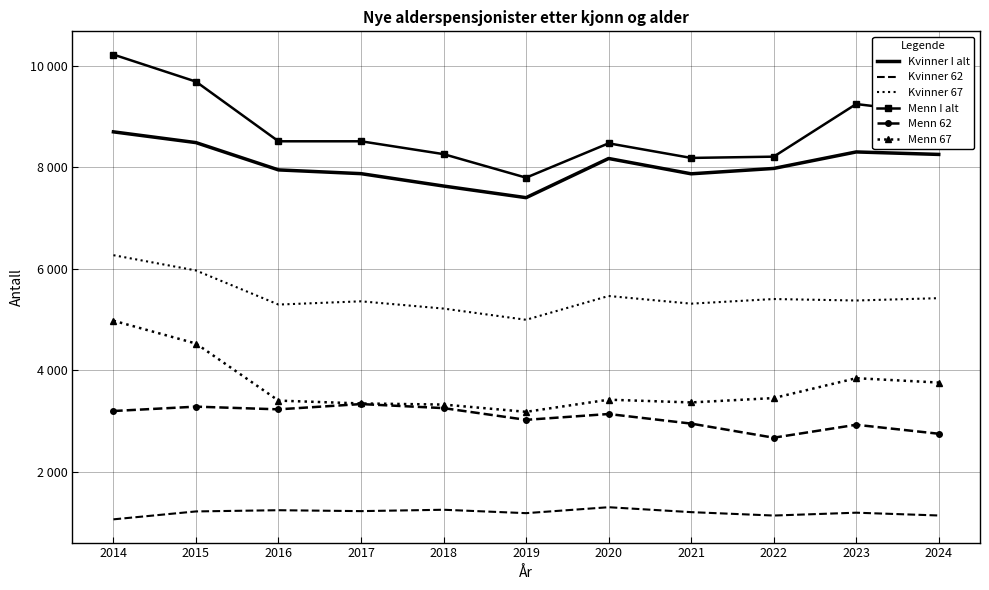

What is the sum of the Kvinner 67 values at 2023 and 2022?

10783